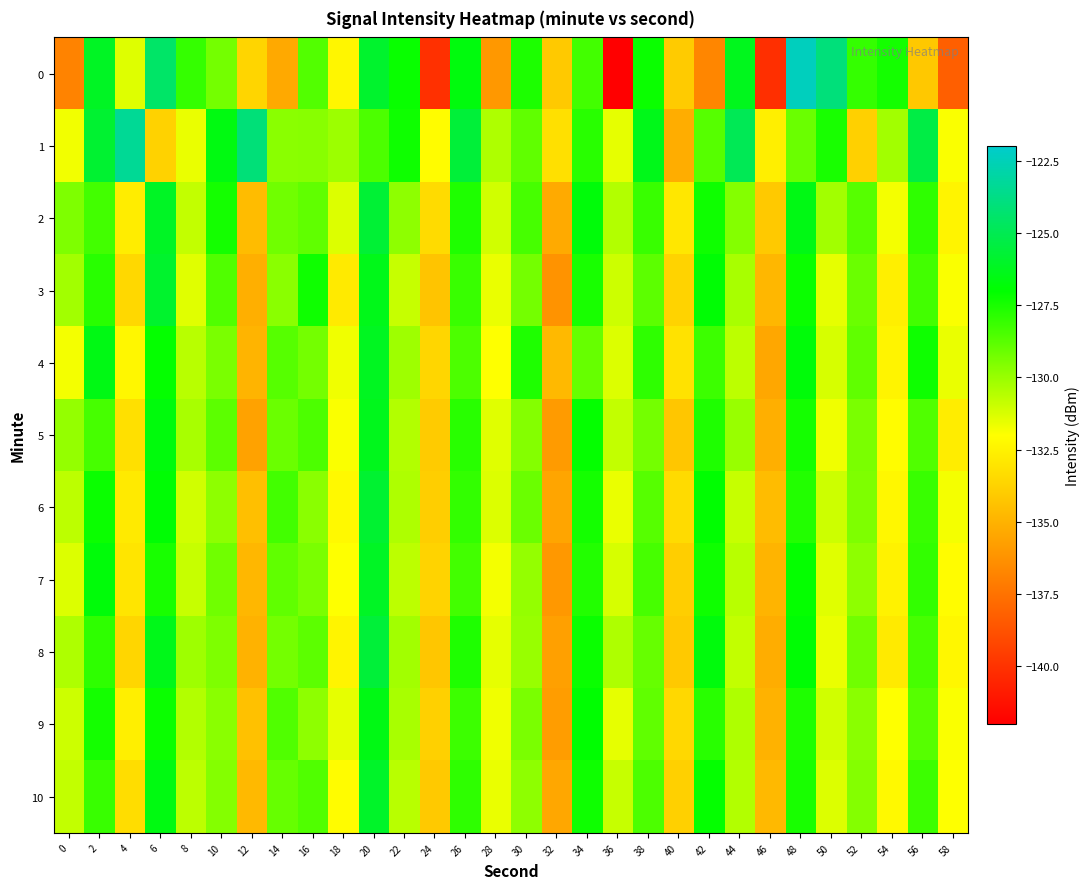

Which has a higher value, 38 or 2?

2